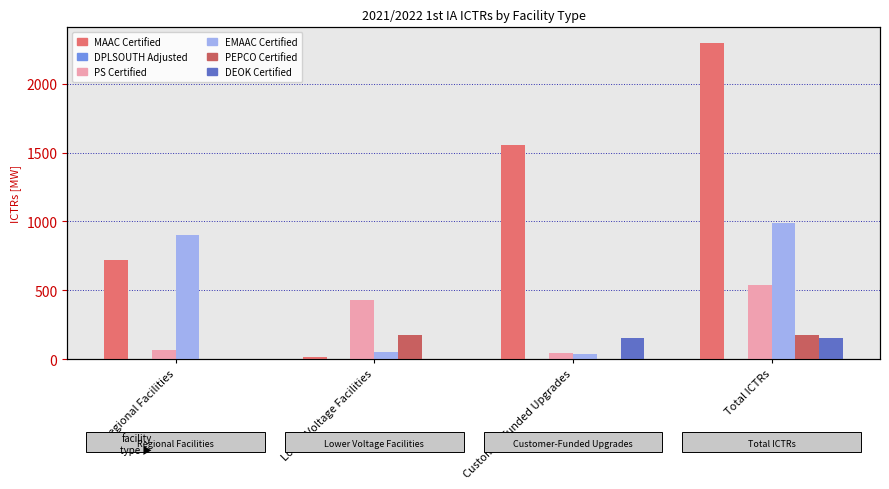

What position from the left is Regional Facilities?

1